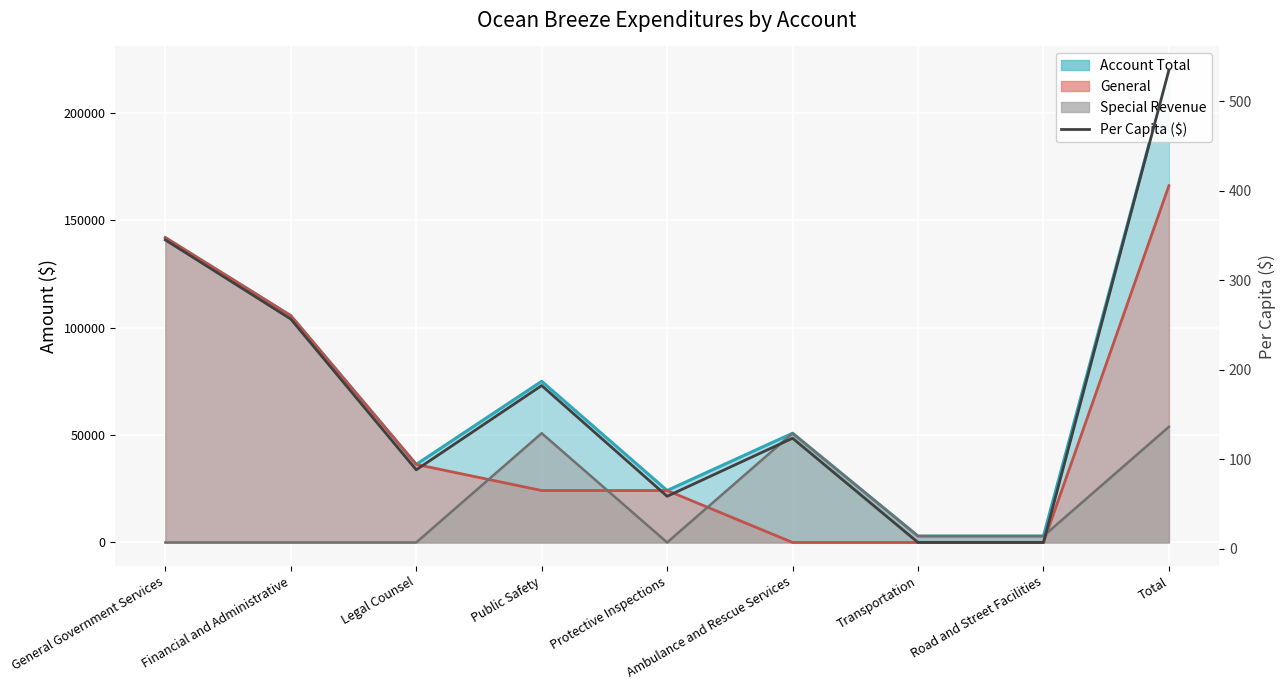

True or false: there are more than 0 points higher than both neighbors.

True